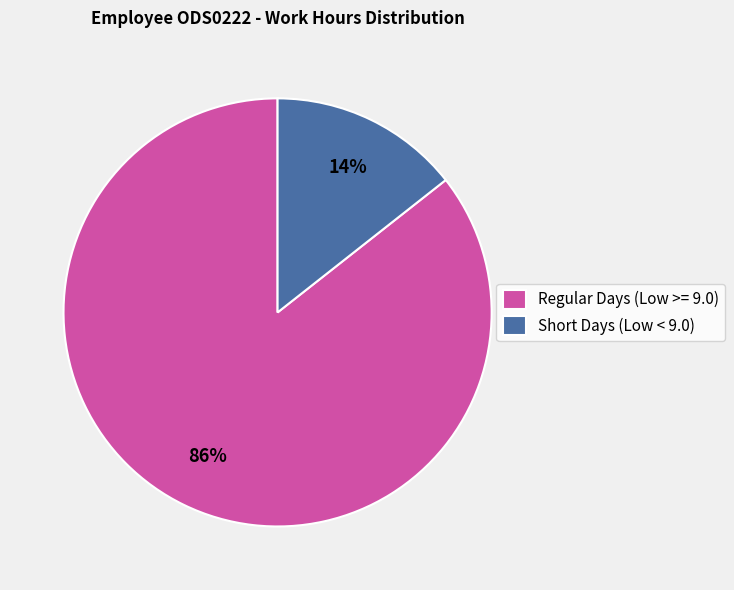

True or false: Regular Days (Low >= 9.0) accounts for 86% of the total.

True